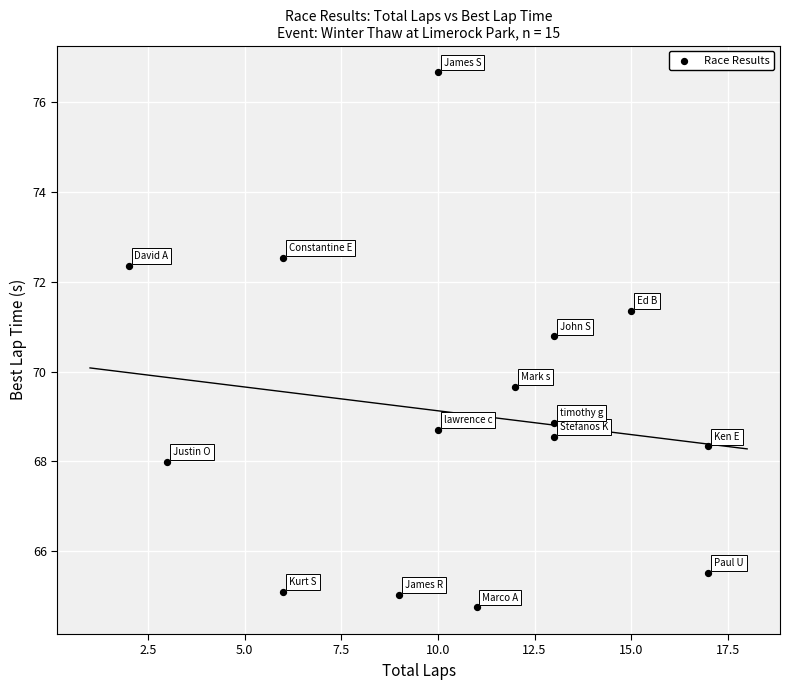

What Y value in the scatter plot is closest to 70?

69.7